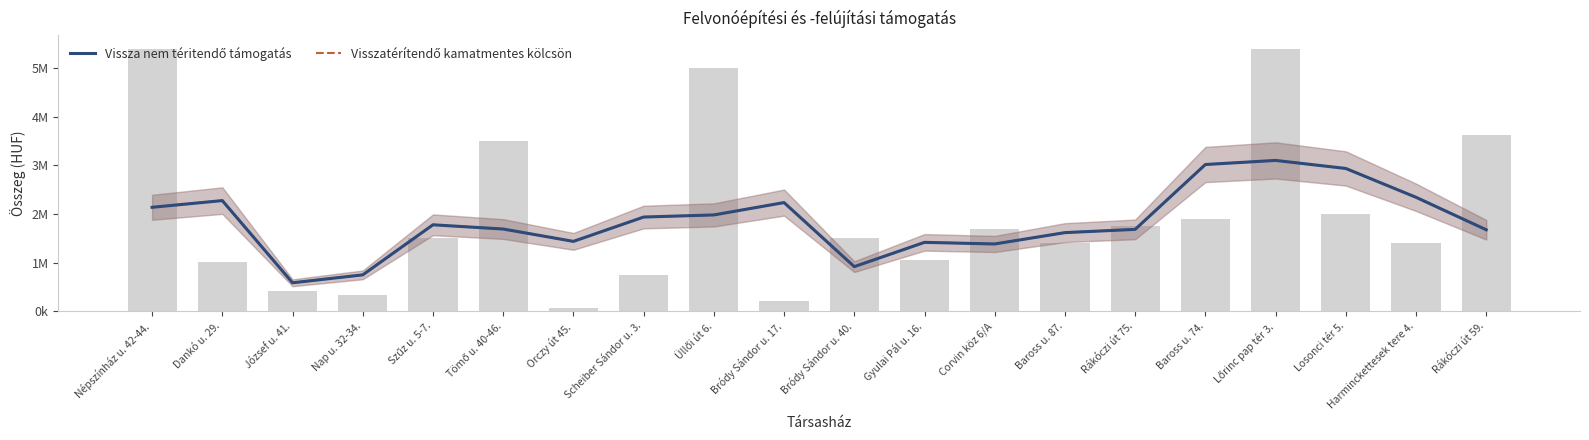

Is it true that Vissza nem téritendő támogatás equals 2342590.7 at Harminckettesek tere 4.?

True